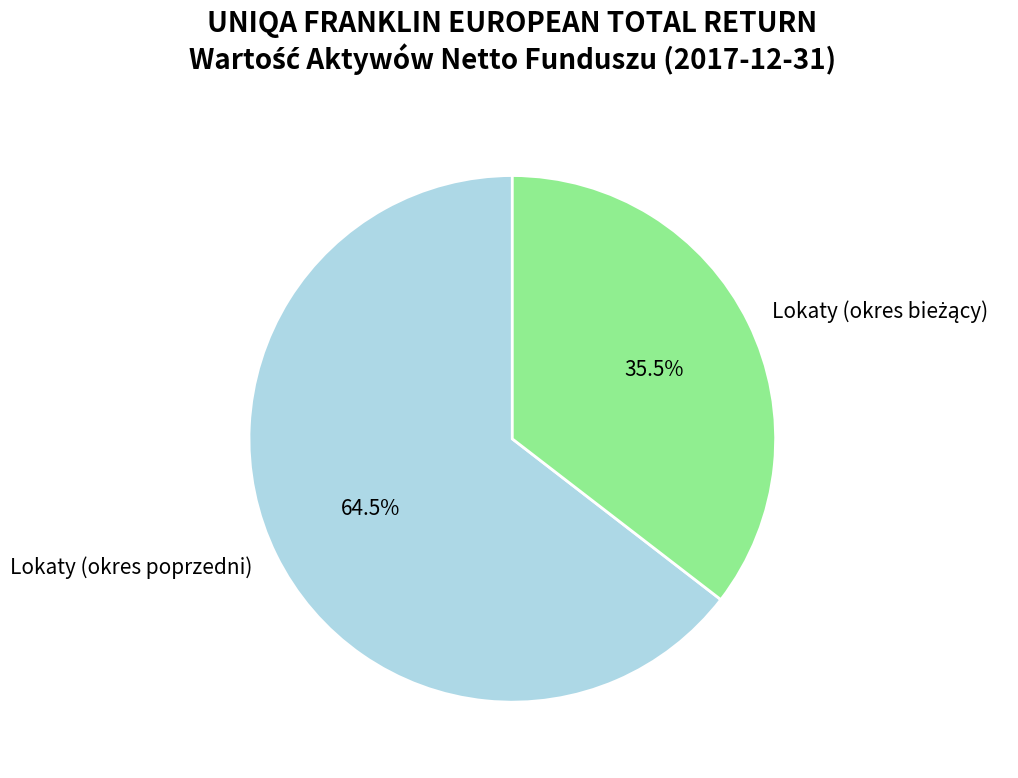

Count the number of slices in the pie.

2